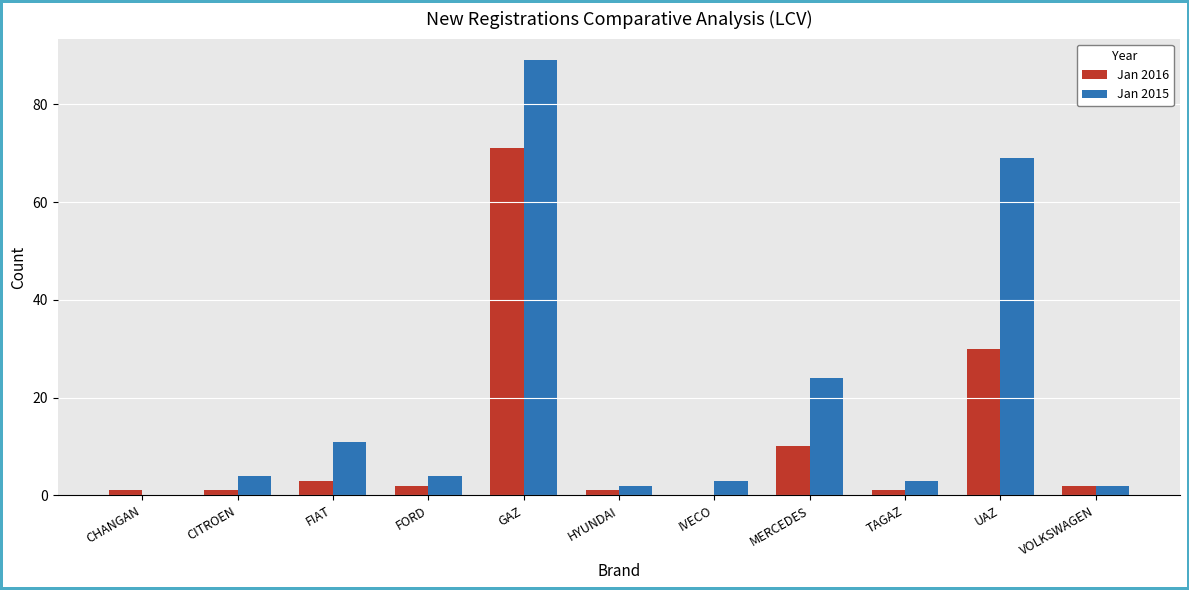

The Jan 2016 series shows 30 at UAZ. True or false?

True